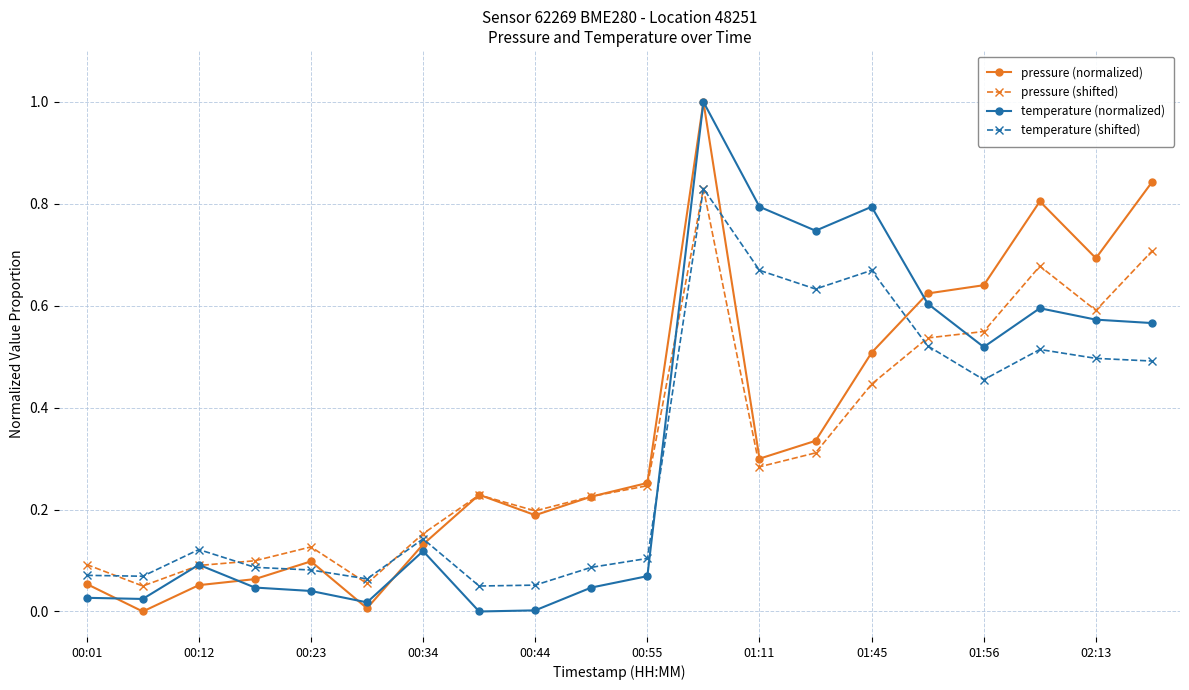

Which series ends up on top after the final intersection of temperature (normalized) and temperature (shifted)?

temperature (normalized)